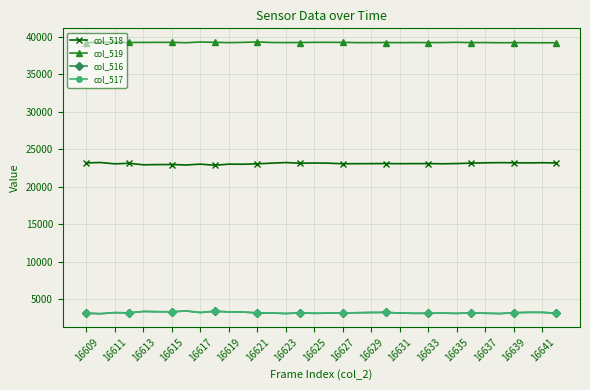

Which series has the largest total across all categories?

col_519